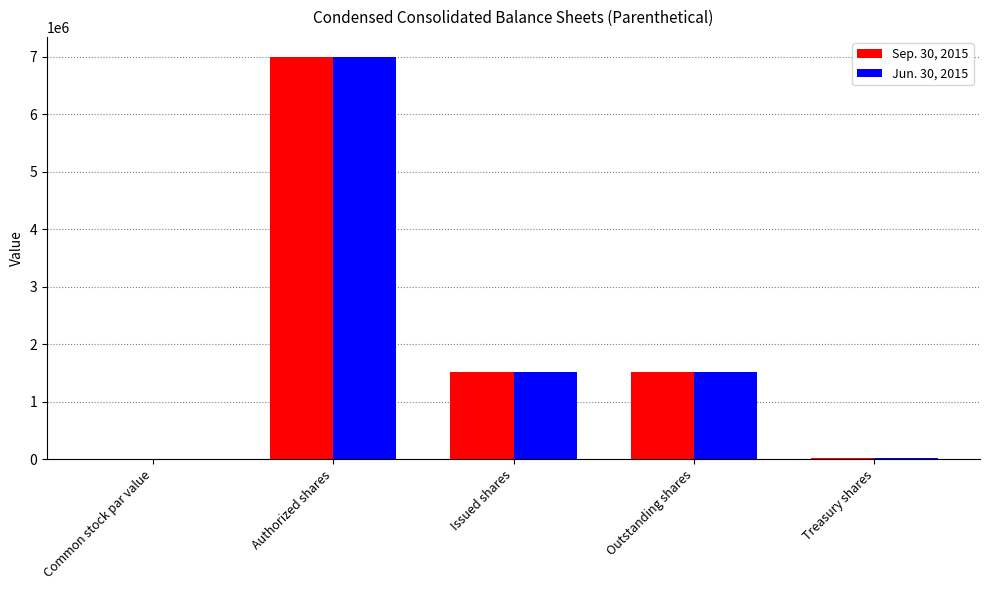

What is the sum of all Sep. 30, 2015 values?

10037630.1